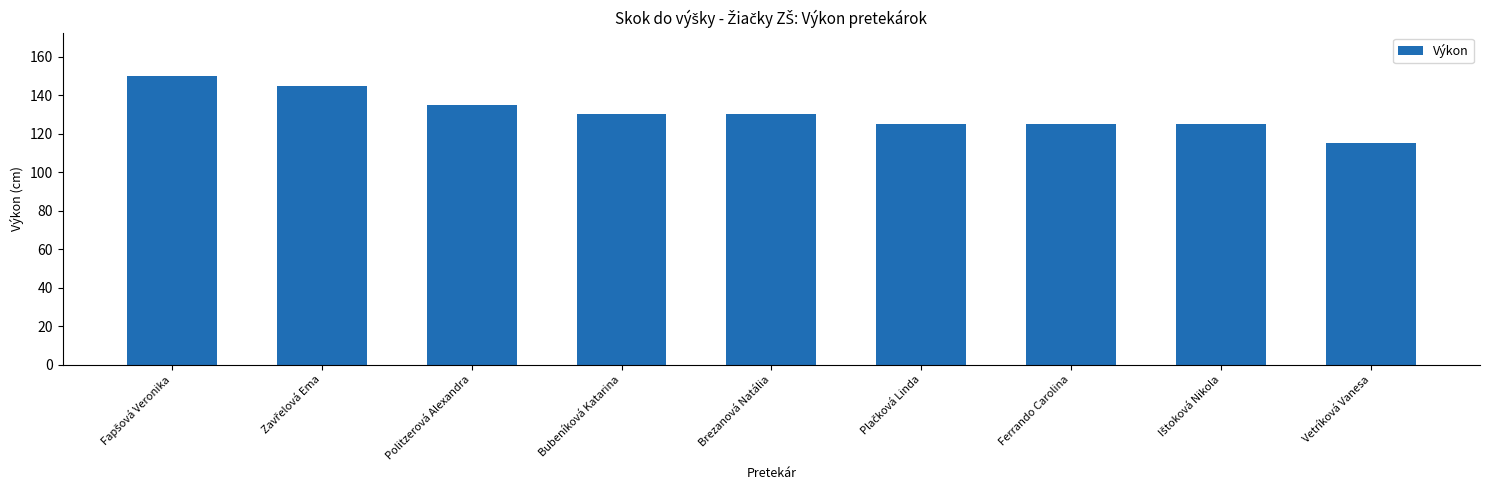

At which category does the chart reach its minimum across all series?

Vetríková Vanesa